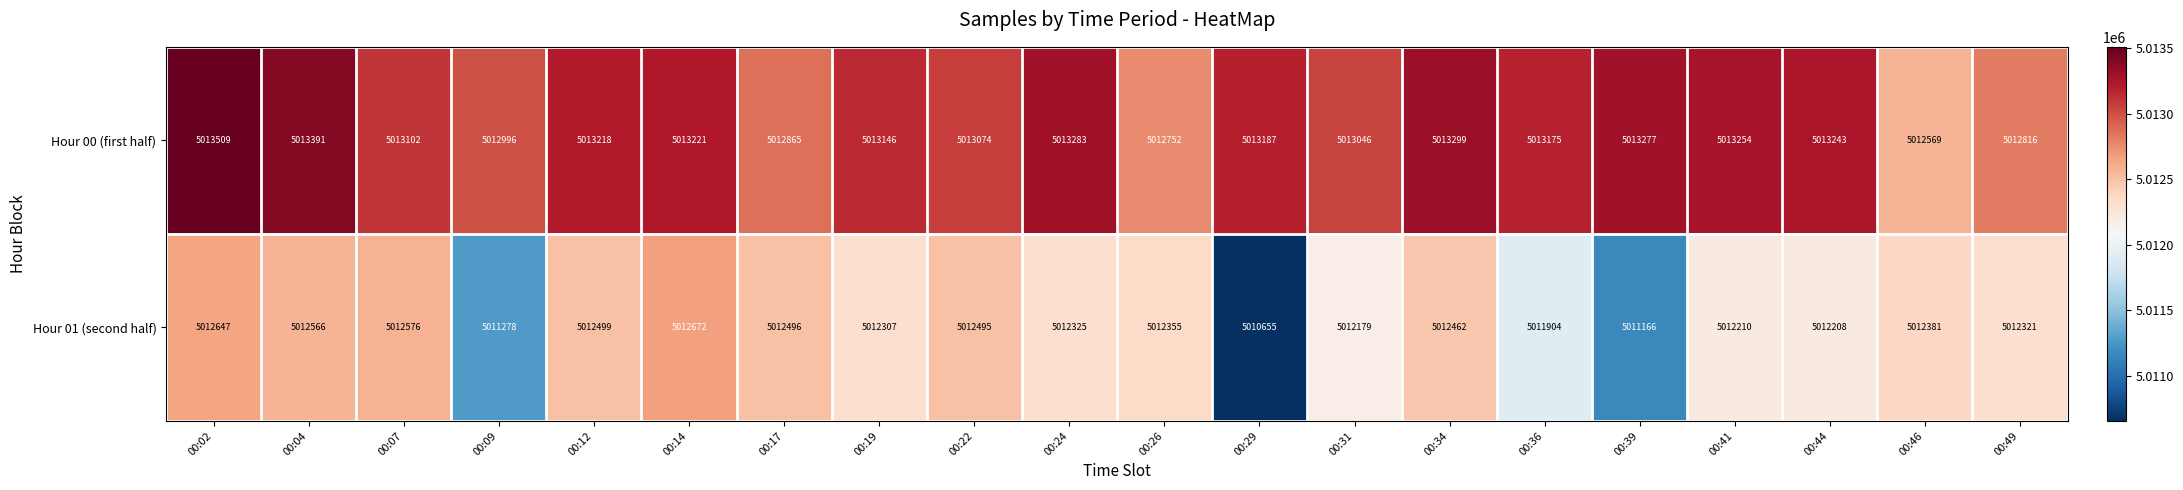

Is the value of Hour 01 (second half) at 00:46 greater than the value of Hour 00 (first half) at 00:14?

No